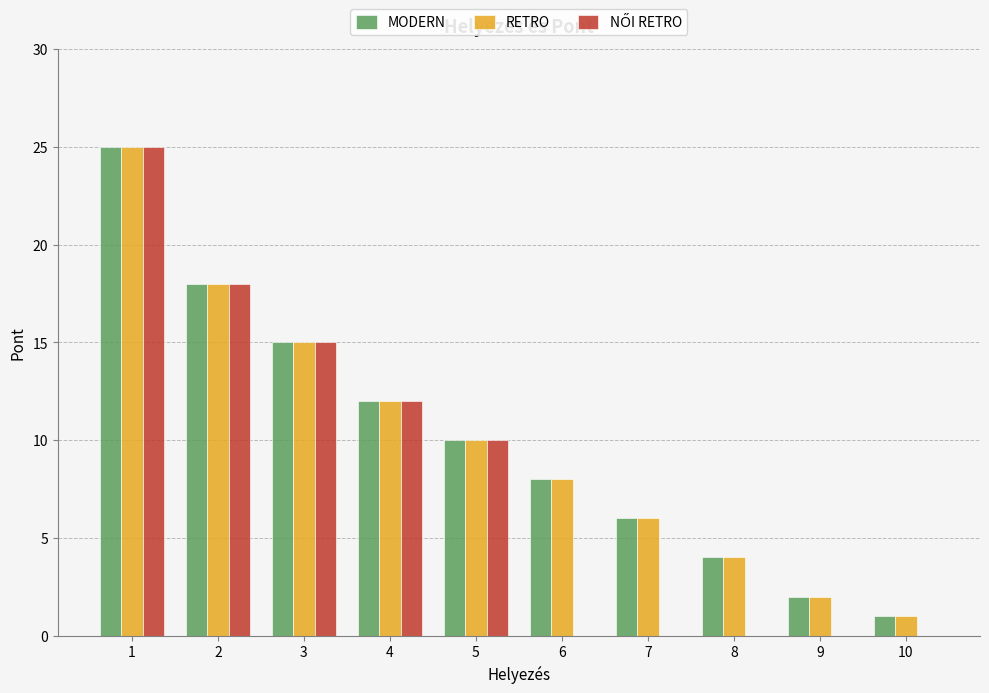

What is the sum of all RETRO values?

101